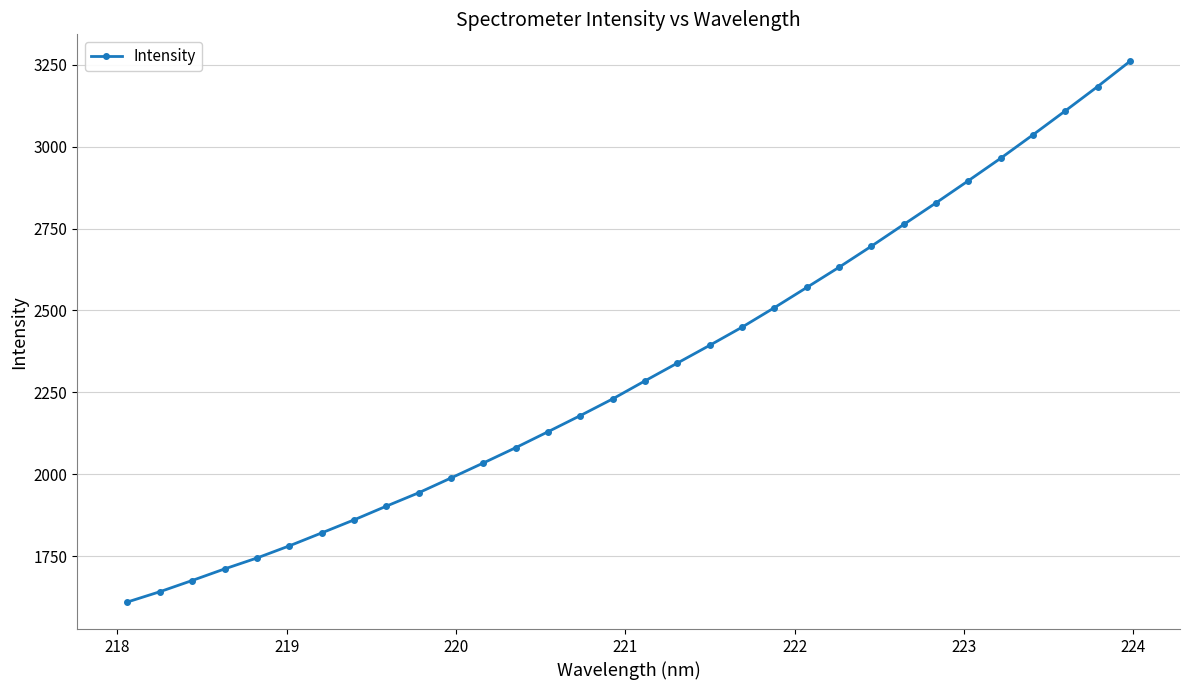

What is the difference between the maximum and minimum values?

1649.6